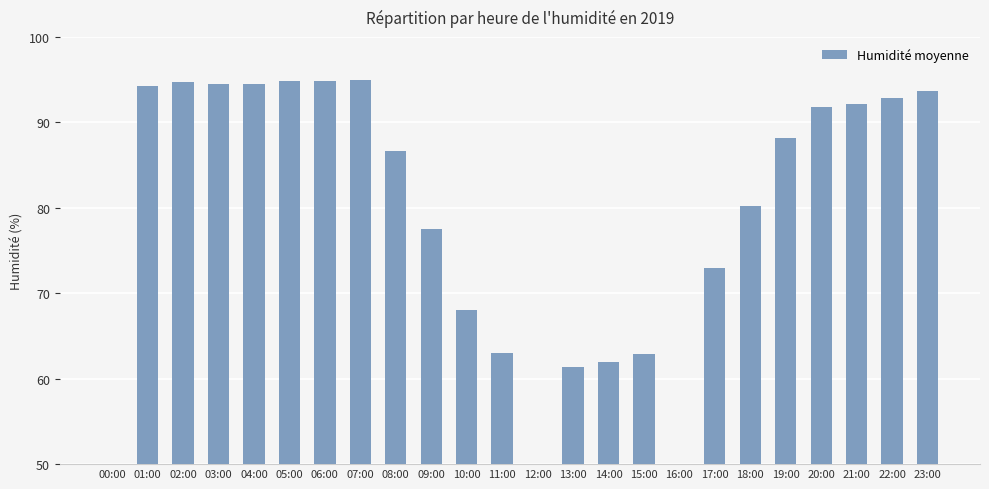

What is the label of the 9th bar from the right?

15:00